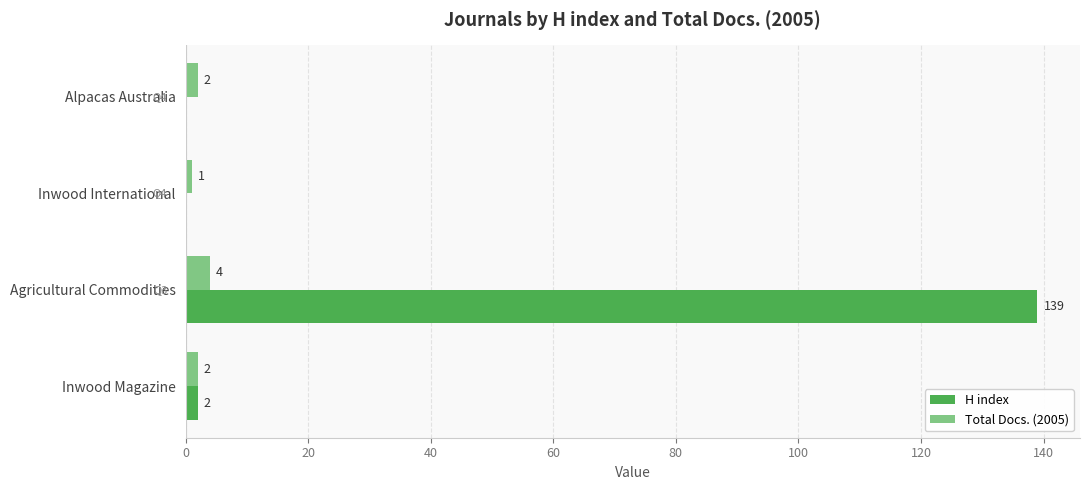

Which series has the largest total across all categories?

H index